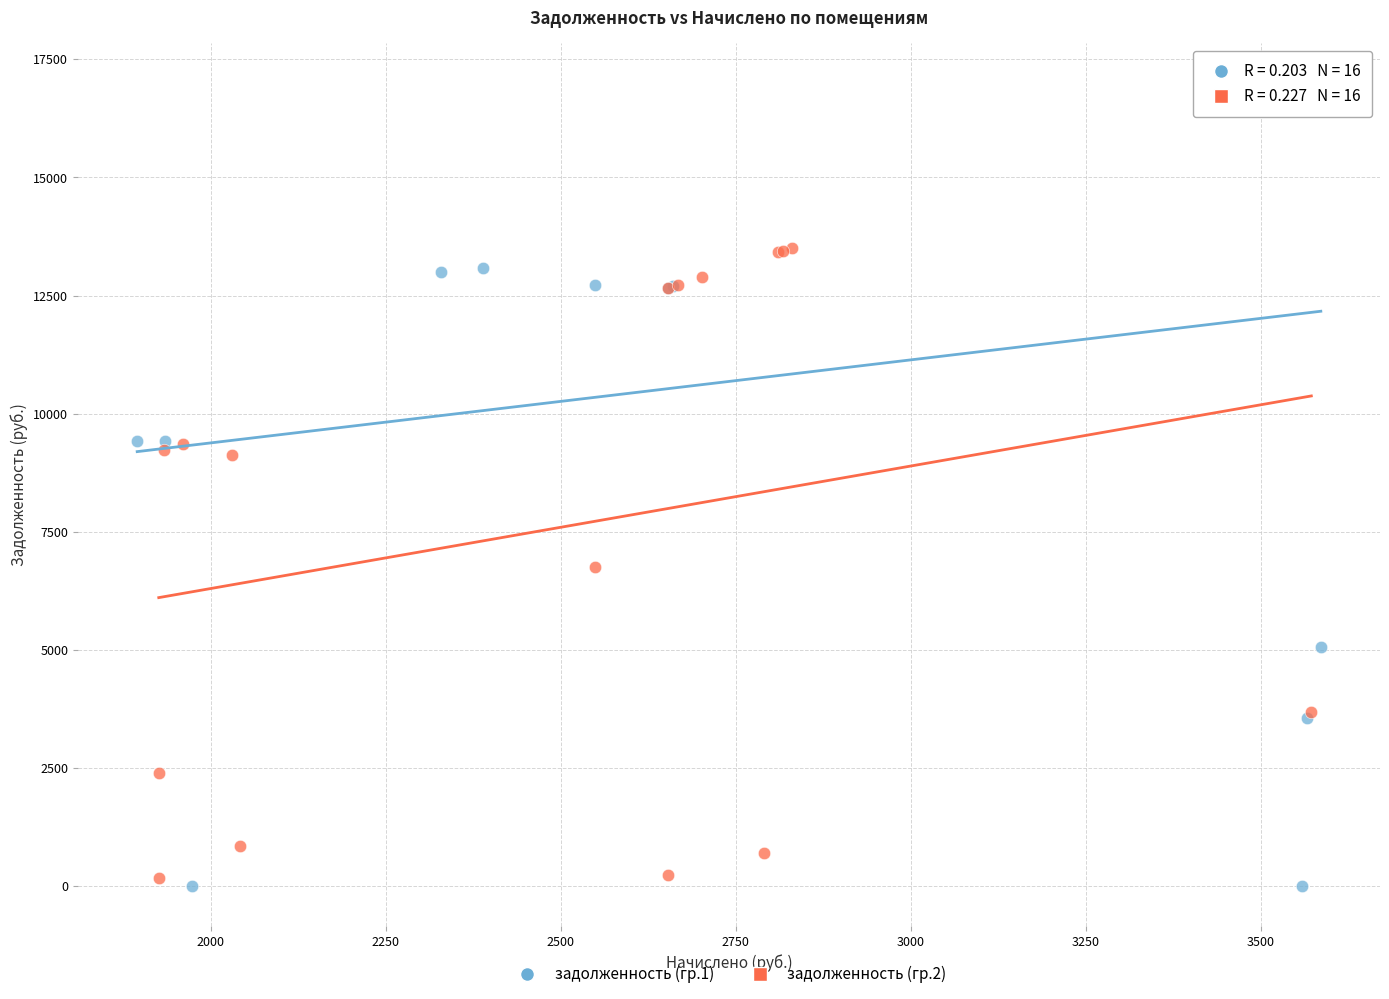

Which series has the widest spread of Y values?

задолженность (гр.1)